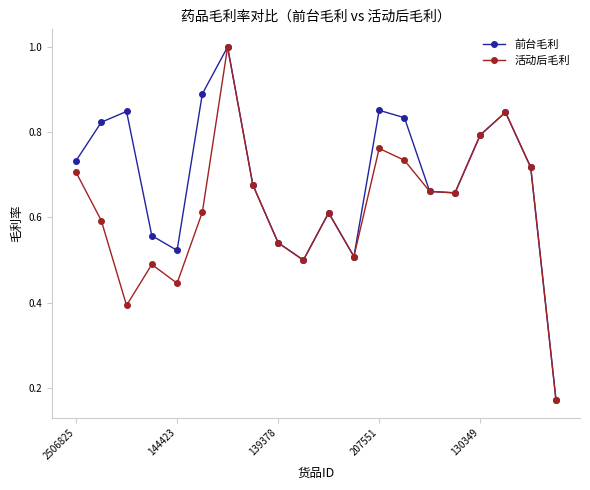

Which series has the largest range (max minus min)?

前台毛利